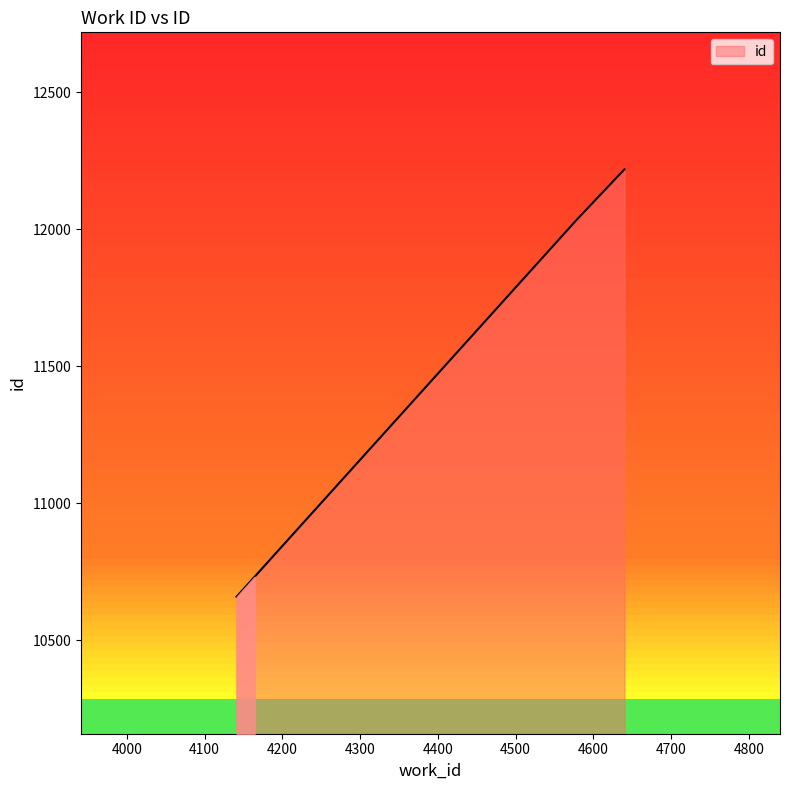

What is the difference between the maximum and minimum values?

1561.0